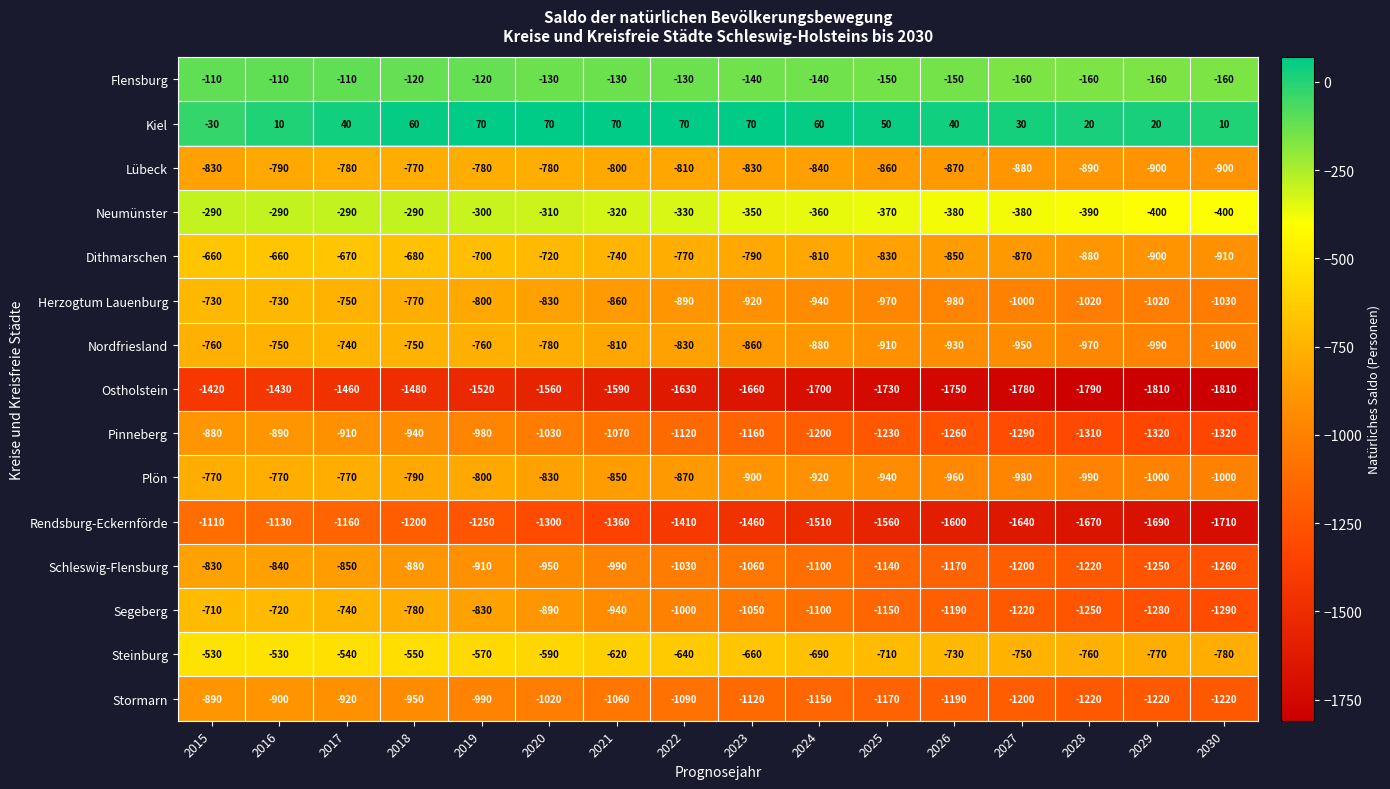

True or false: Lübeck has a value of -830 at 2023.

True